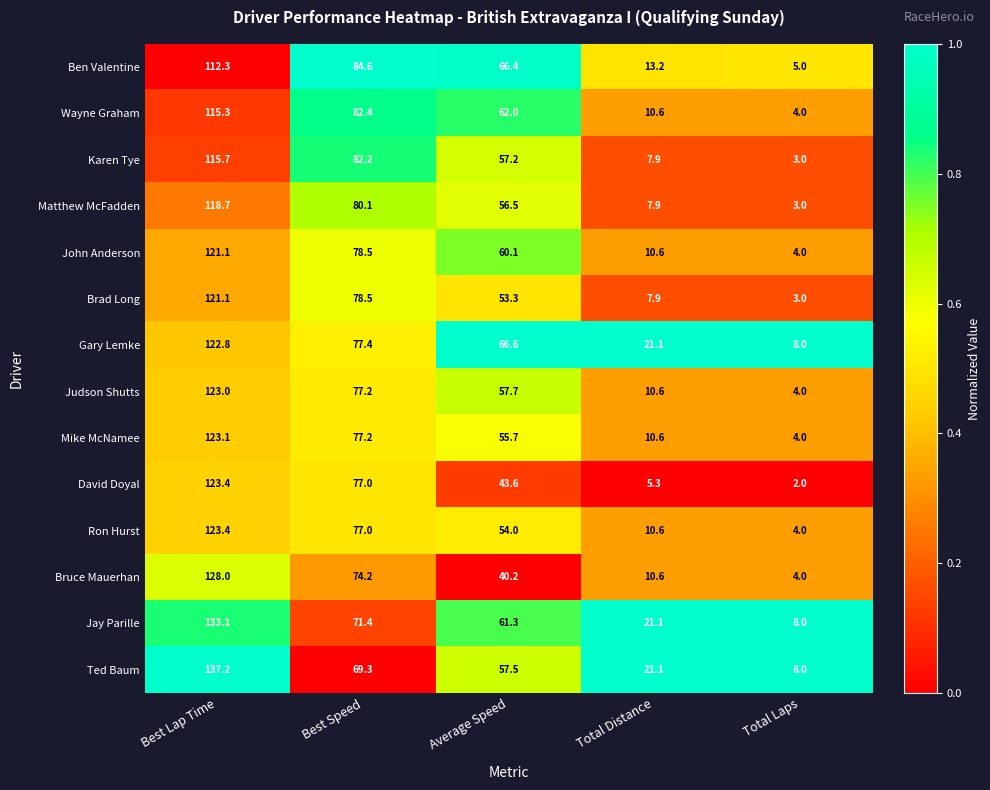

Which series has the largest total across all categories?

Gary Lemke